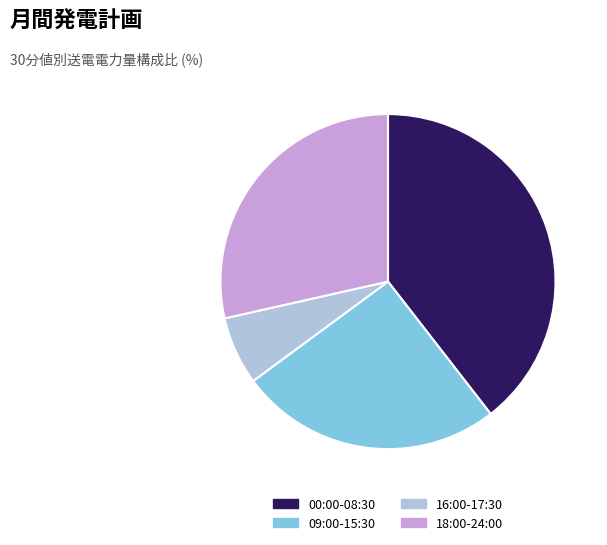

True or false: 18:00-24:00 accounts for 29% of the total.

True